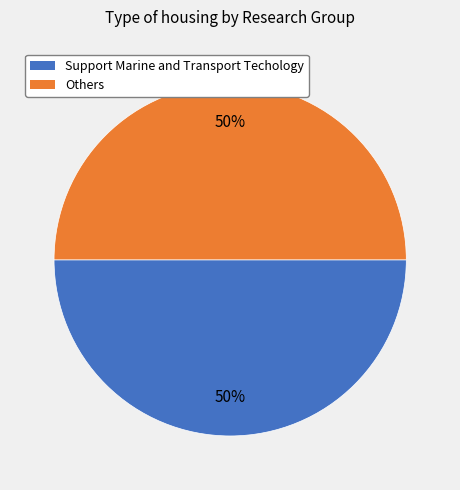

What percentage is the Others slice, to the nearest percent?

50%